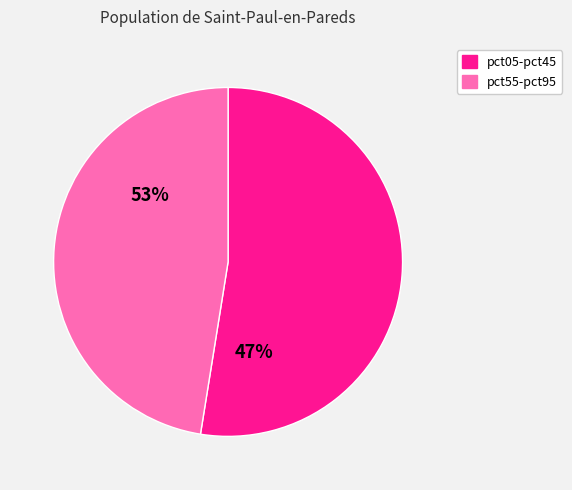

Is pct55 the majority of the pie?

No